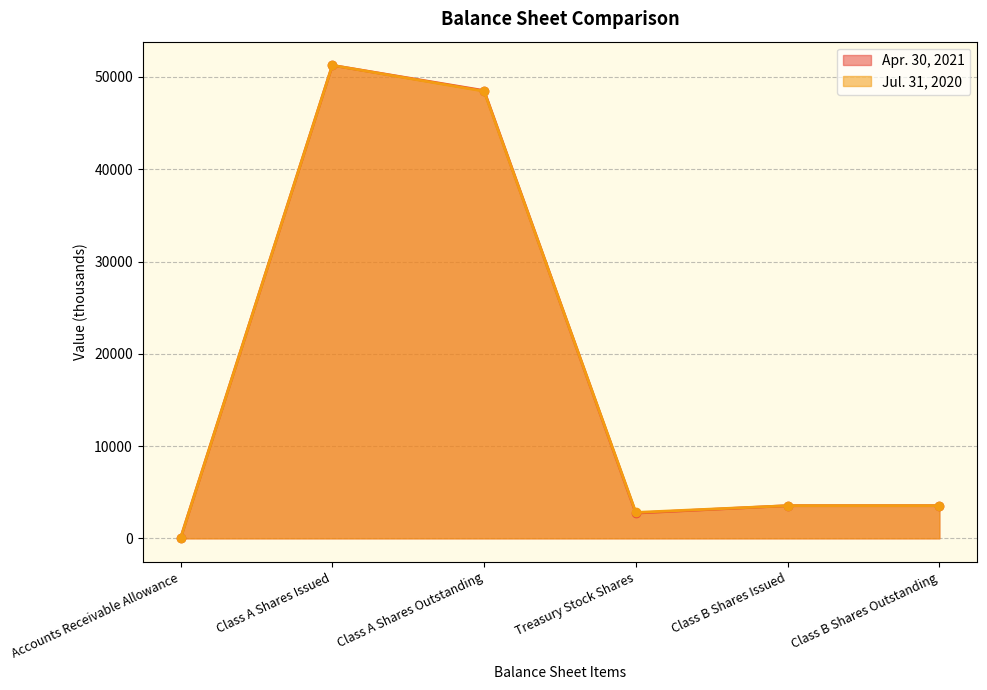

List the series in order of their peak value, lowest first.

Apr. 30, 2021, Jul. 31, 2020